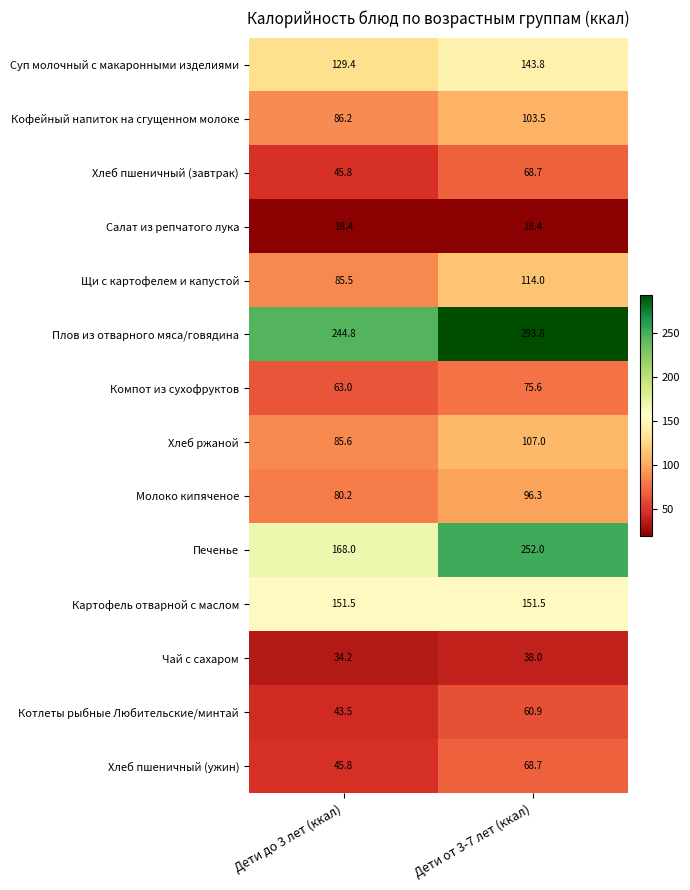

Is it true that Плов из отварного мяса/говядина equals 371.3 at Дети до 3 лет (ккал)?

False